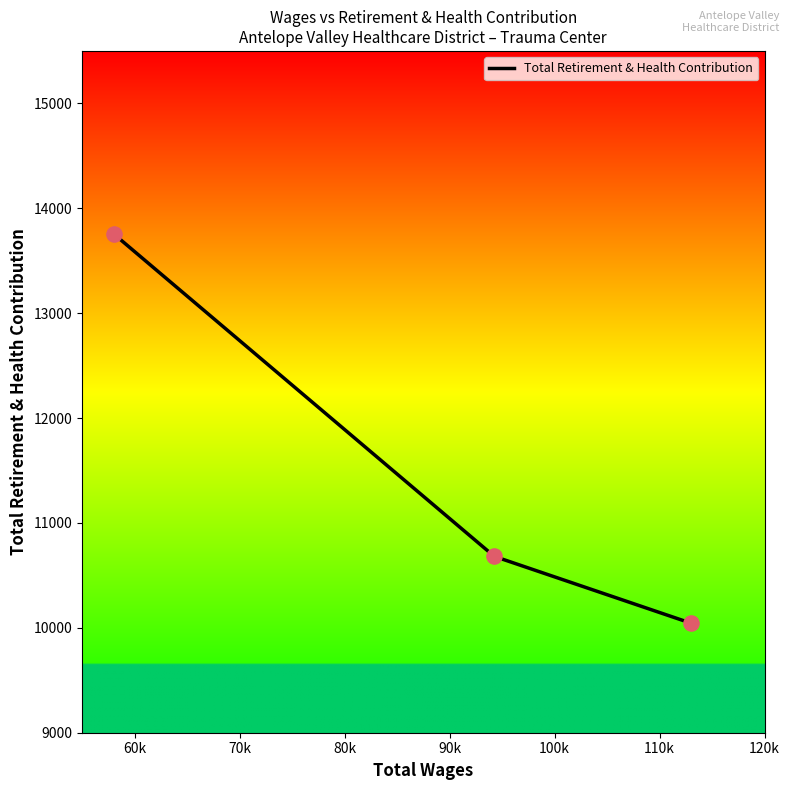

What is the average value?

11491